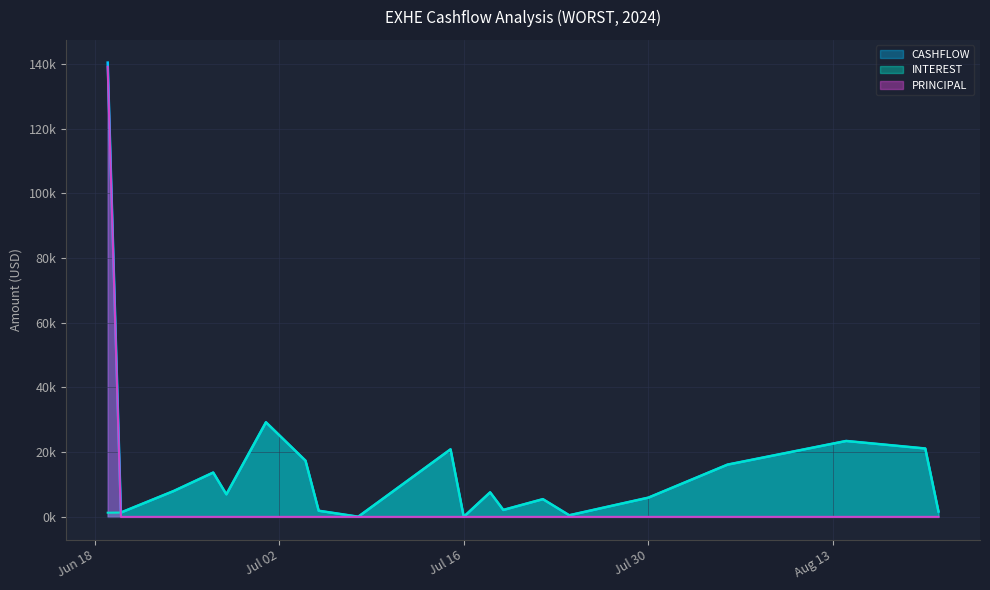

Which has a higher value, 2024-07-19 or 2024-07-01?

2024-07-01